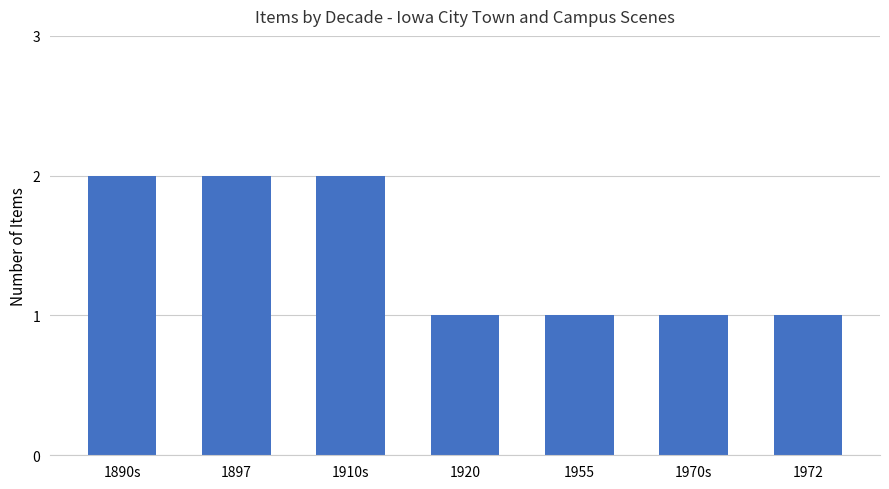

True or false: the data shows 1 at 1970s.

True